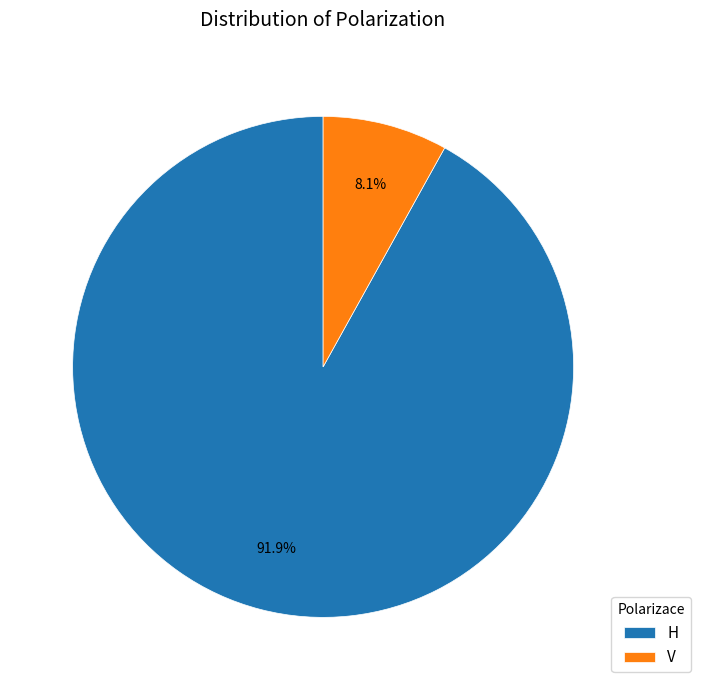

Count the number of slices in the pie.

2